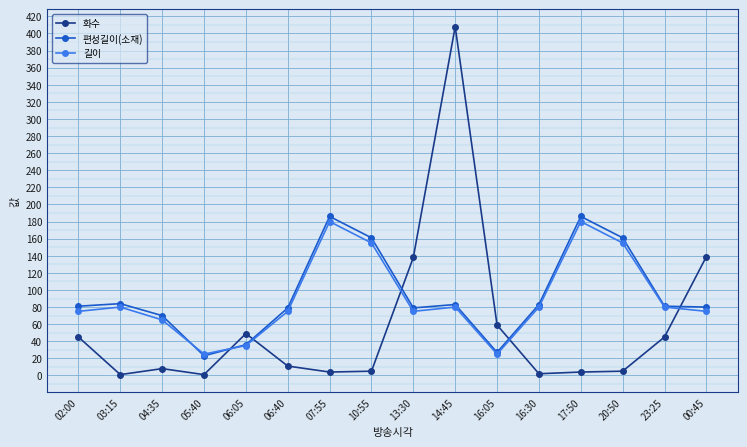

What is the label of the 1st point from the right?

00:45